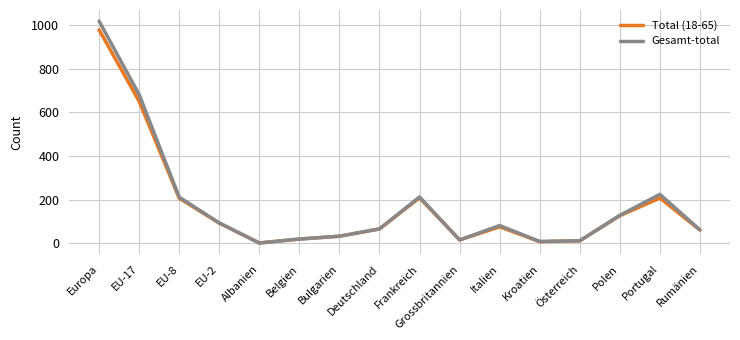

At which category does Total (18-65) reach its first local valley?

Albanien